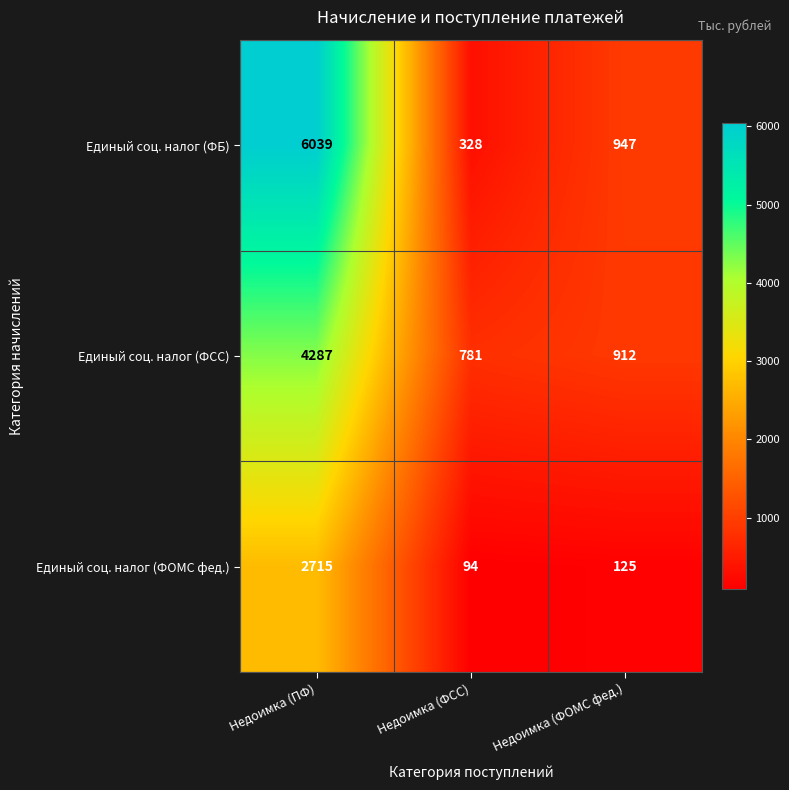

What is the difference between the maximum and minimum values in the Единый соц. налог (ФБ) series?

5711